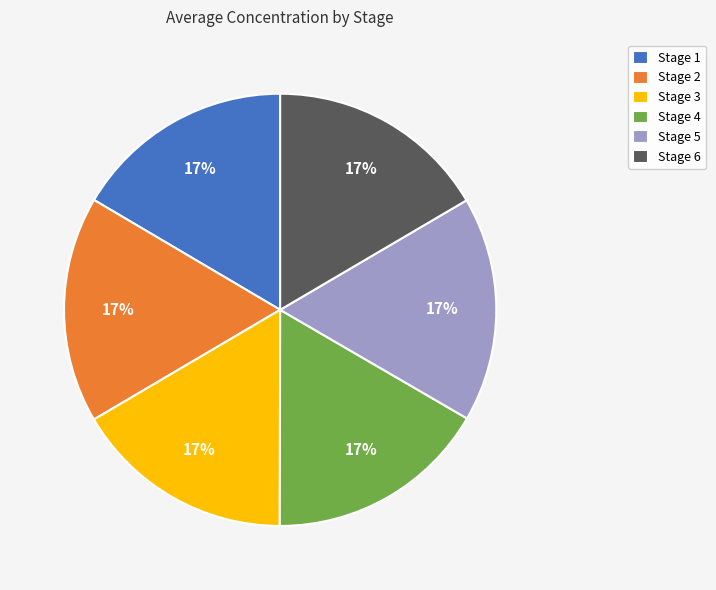

Count the number of slices in the pie.

6